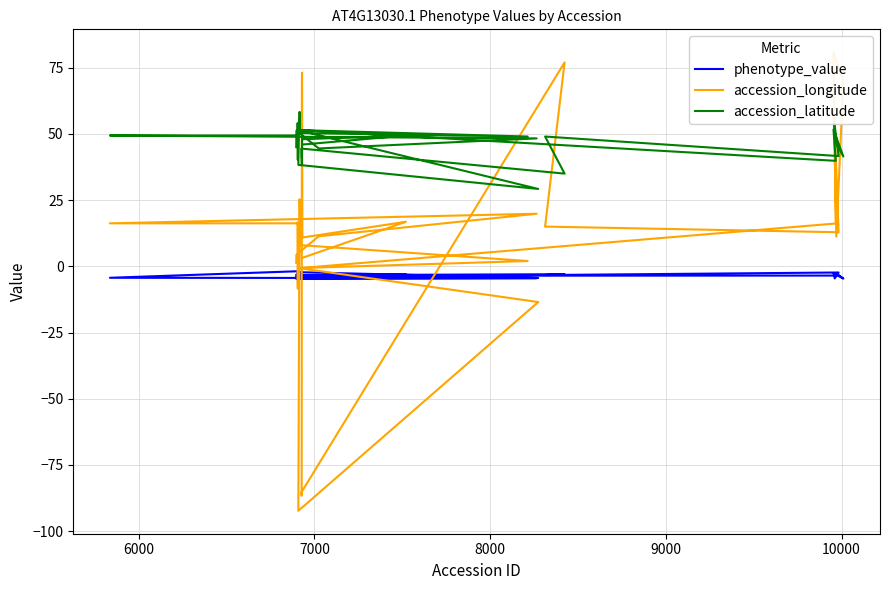

How many categories are shown in the chart?

40